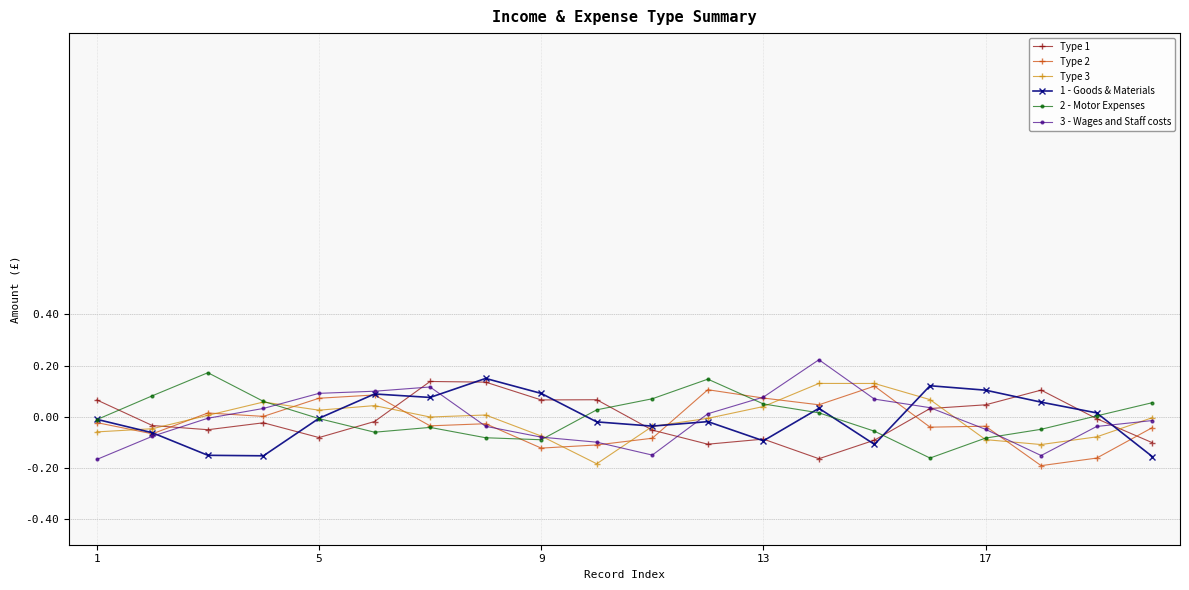

True or false: Type 2 has more than 1 points higher than both neighbors.

True